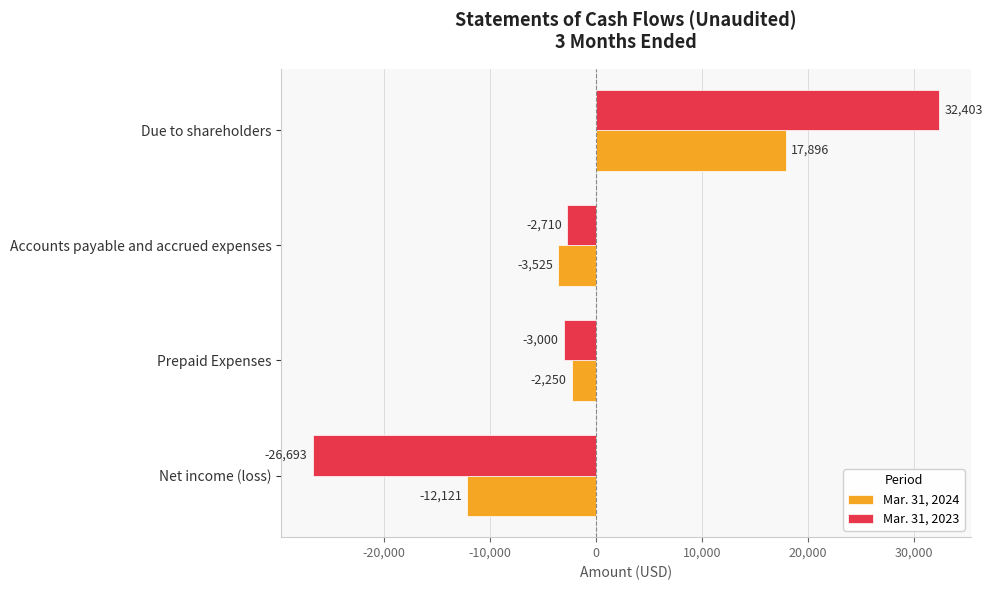

What is the difference between the maximum and minimum values in the Mar. 31, 2023 series?

59096